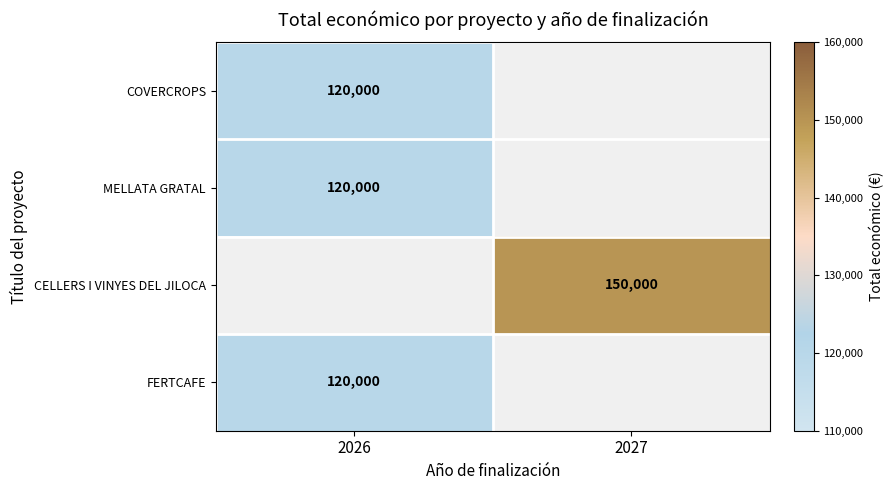

Which category has the lowest value across all series?

2026